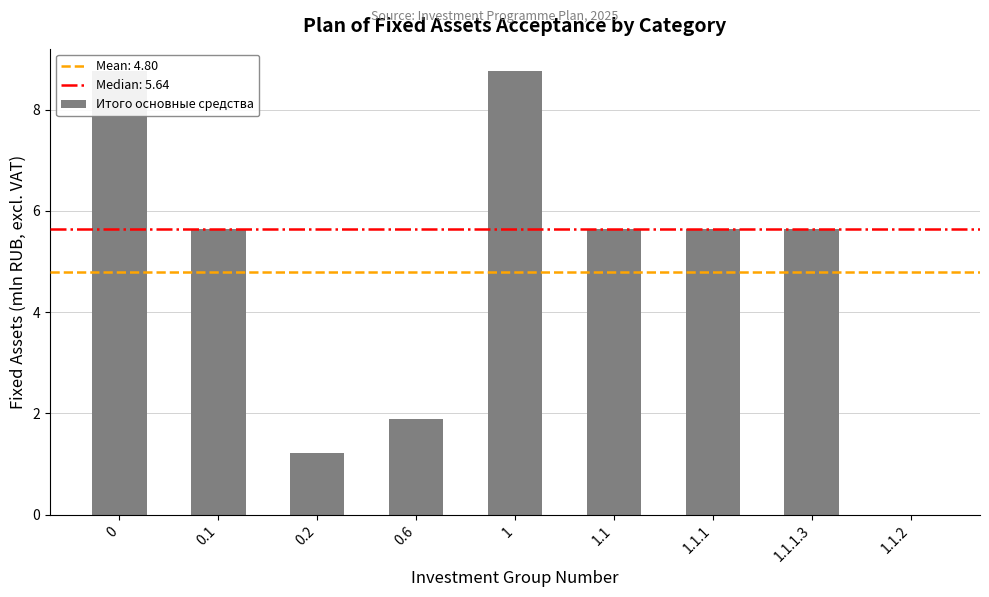

Reading left to right, transcribe all the data shown in this chart.

0=8.8	0.1=5.6	0.2=1.2	0.6=1.9	1=8.8	1.1=5.6	1.1.1=5.6	1.1.1.3=5.6	1.1.2=0.0